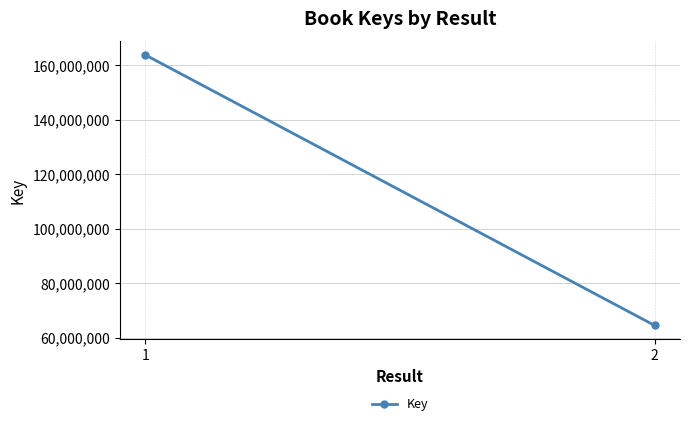

Rank the categories by value from highest to lowest.

1, 2